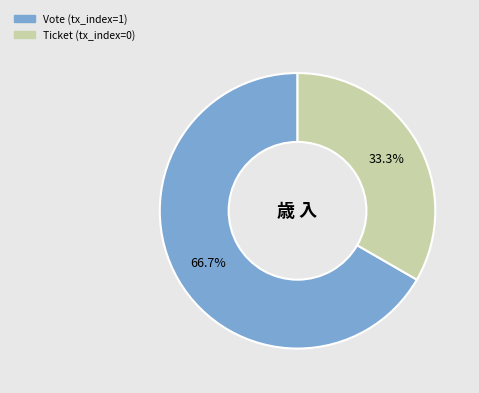

Between Ticket (tx_index=0) and Vote (tx_index=1), which is larger?

Vote (tx_index=1)